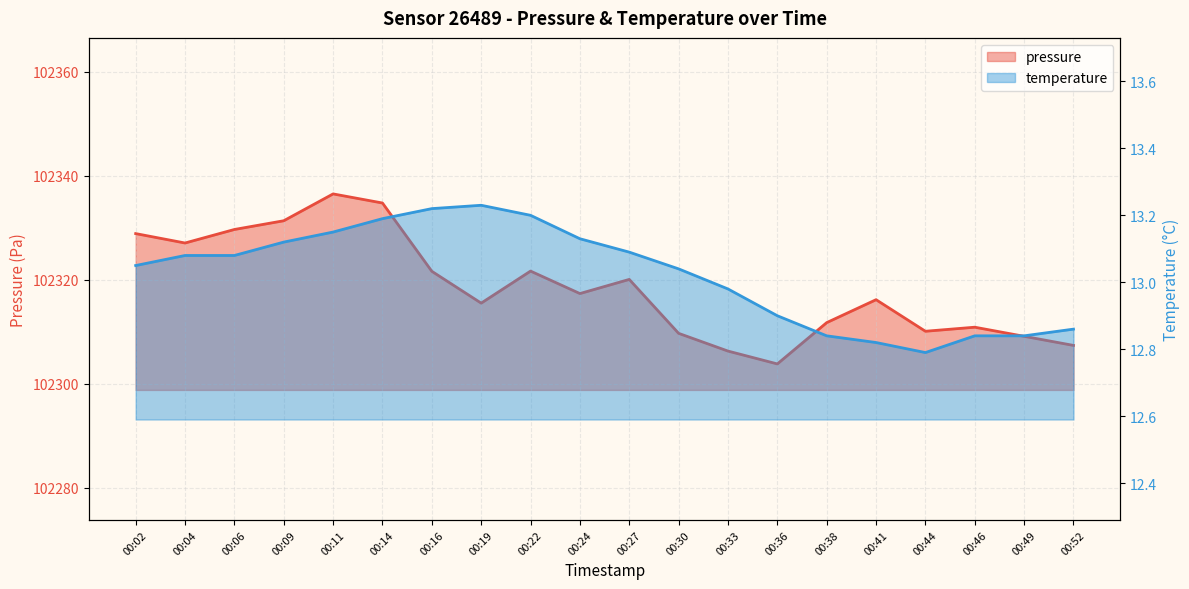

What is the difference between the pressure values at 00:41 and 00:33?

9.9